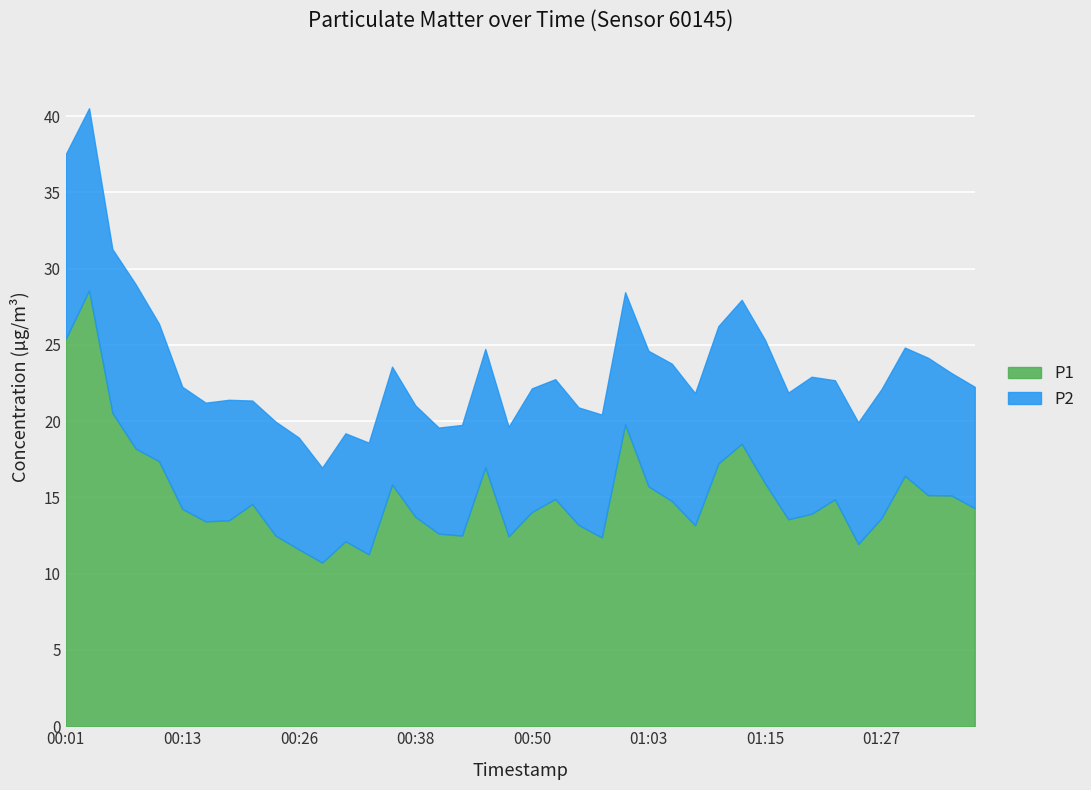

What is the label of the 33rd point from the left?

01:20